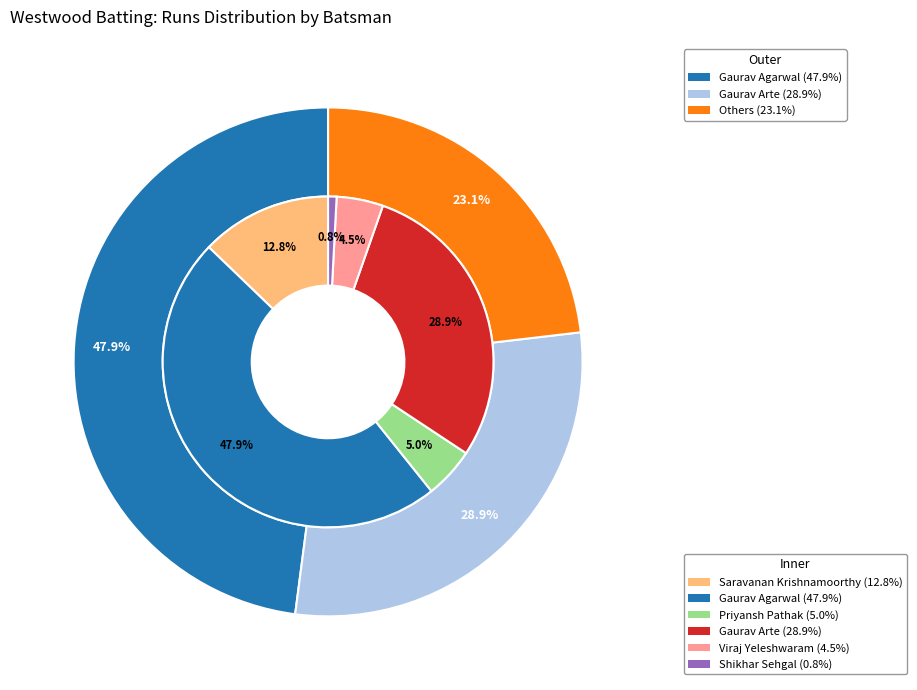

What is the smallest slice in the pie chart?

Shikhar Sehgal